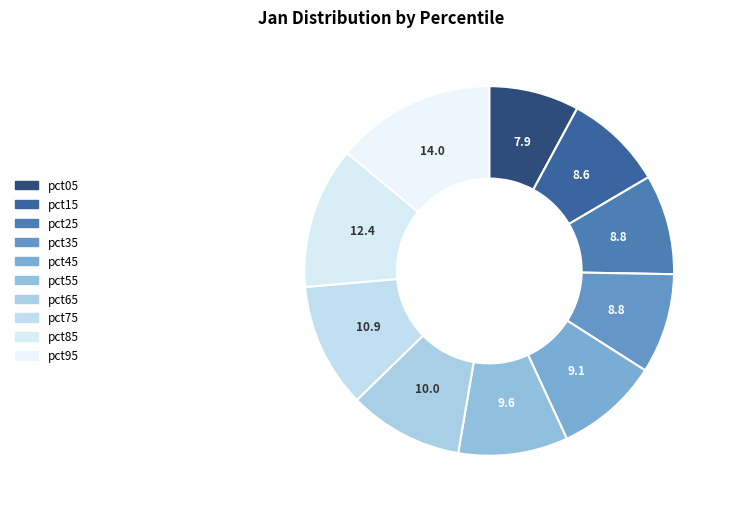

True or false: pct85 accounts for 1% of the total.

False